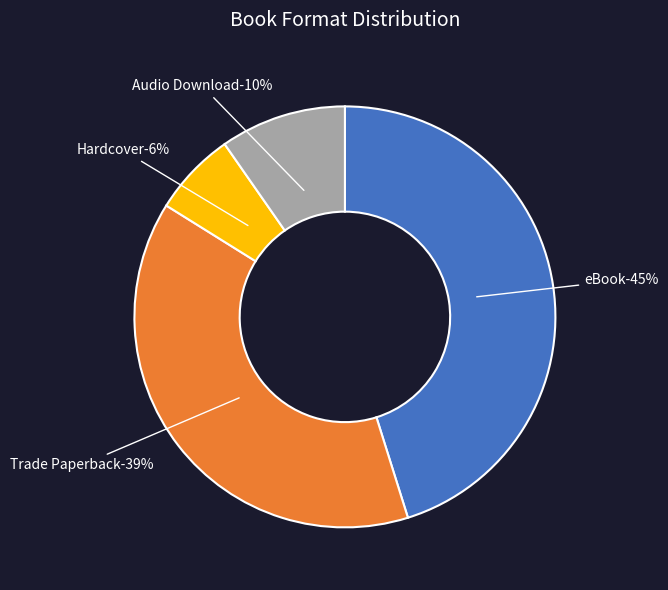

What portion of the pie excludes eBook?

54.8%